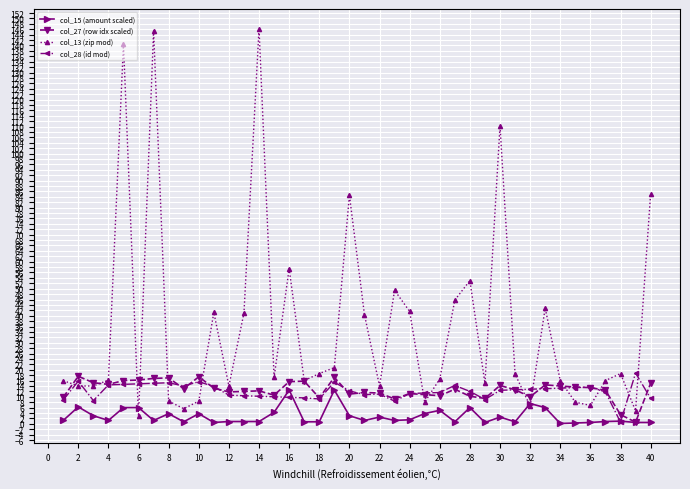

Which series ends up on top after the final intersection of col_13 (zip mod) and col_28 (id mod)?

col_13 (zip mod)